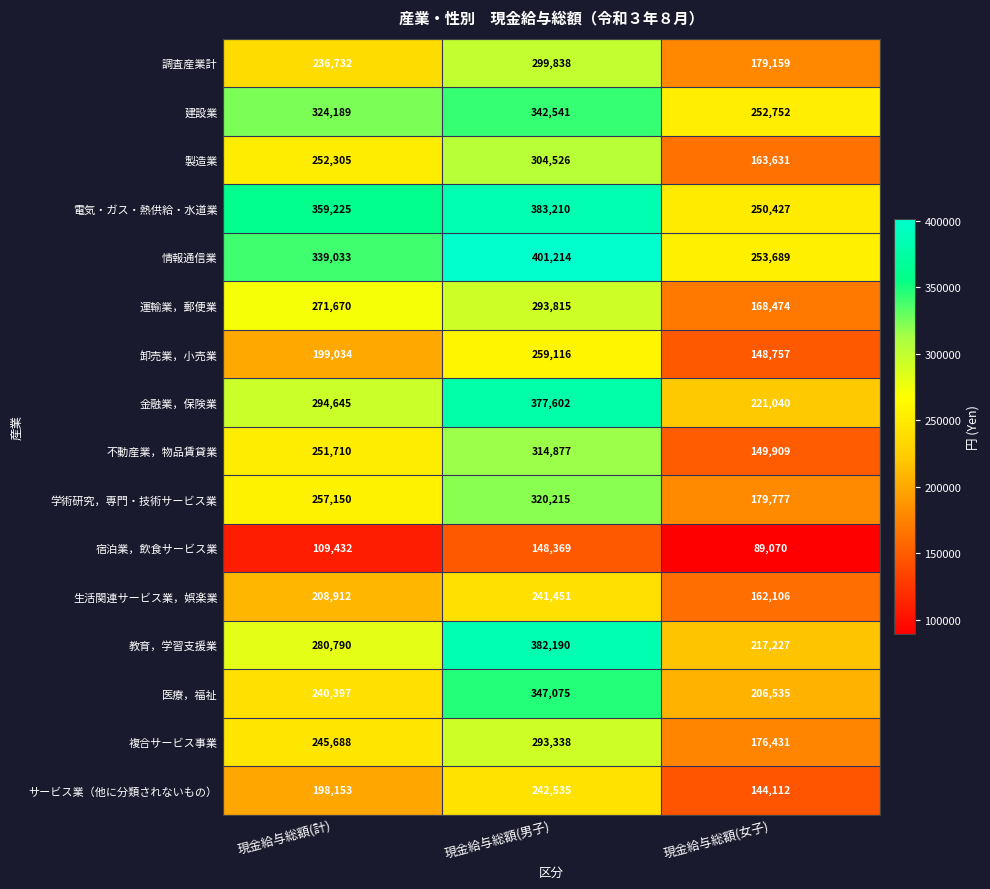

List the series in order of their peak value, highest first.

情報通信業, 電気・ガス・熱供給・水道業, 教育，学習支援業, 金融業，保険業, 医療，福祉, 建設業, 学術研究，専門・技術サービス業, 不動産業，物品賃貸業, 製造業, 調査産業計, 運輸業，郵便業, 複合サービス事業, 卸売業，小売業, サービス業（他に分類されないもの）, 生活関連サービス業，娯楽業, 宿泊業，飲食サービス業